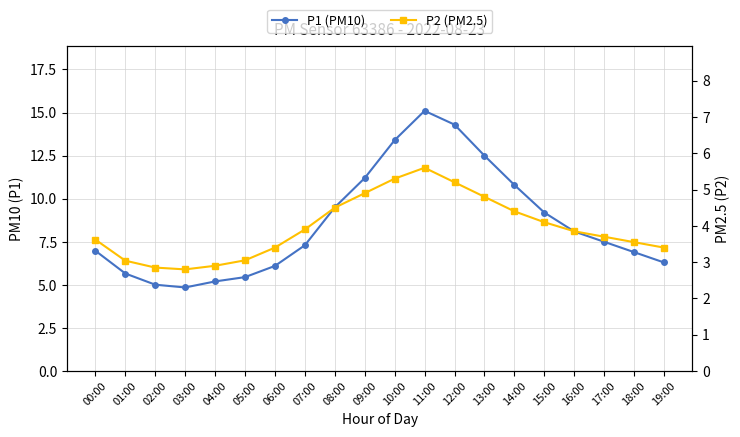

How many data points does each series have?

20